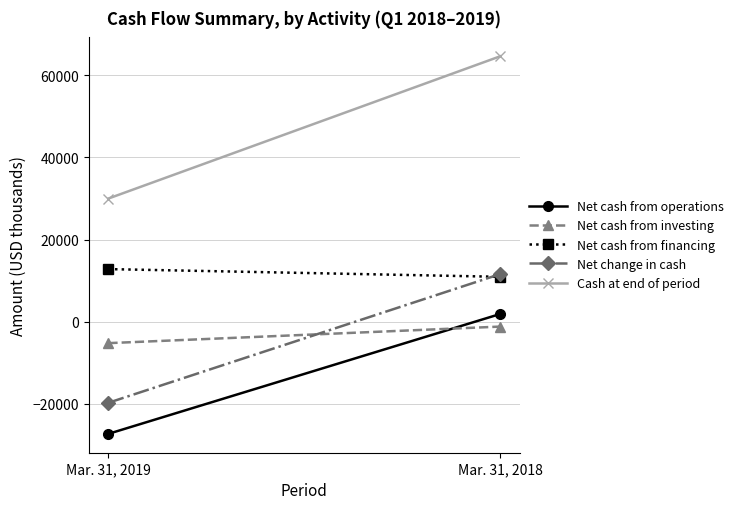

What is the smallest value displayed?

-27328